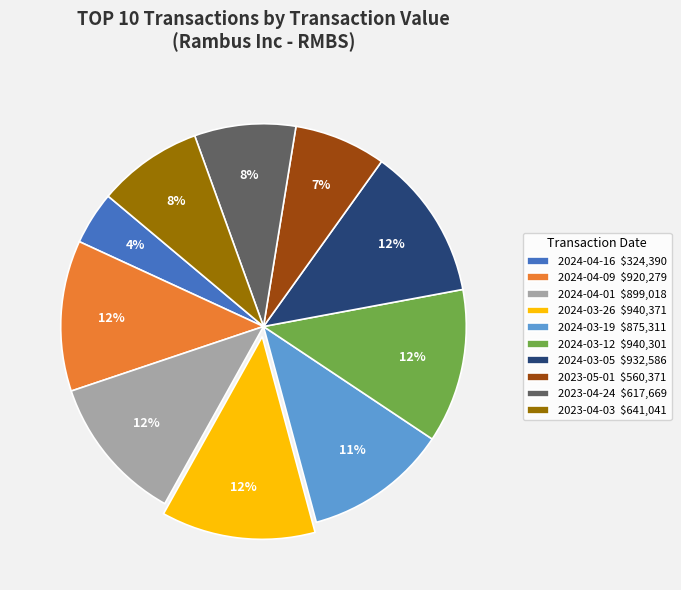

Is it true that 2023-04-03 is 8% of the pie?

True